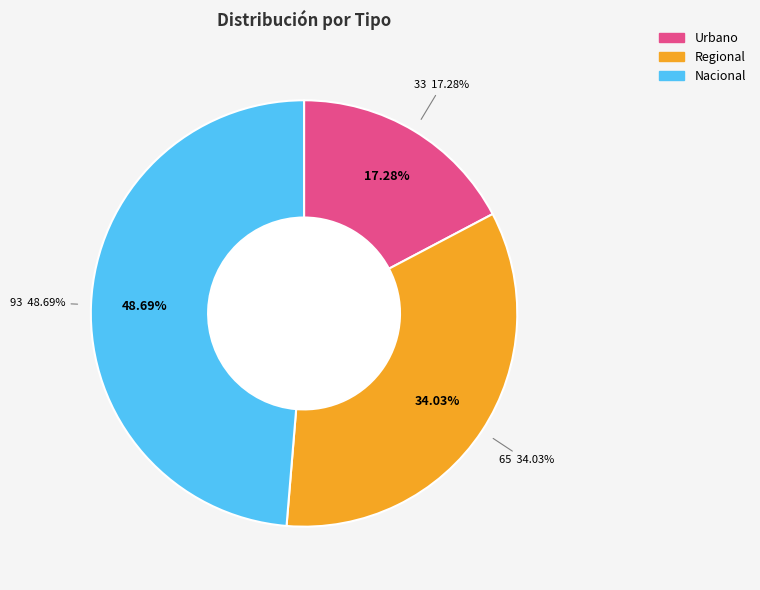

Is it true that Urbano is 3% of the pie?

False